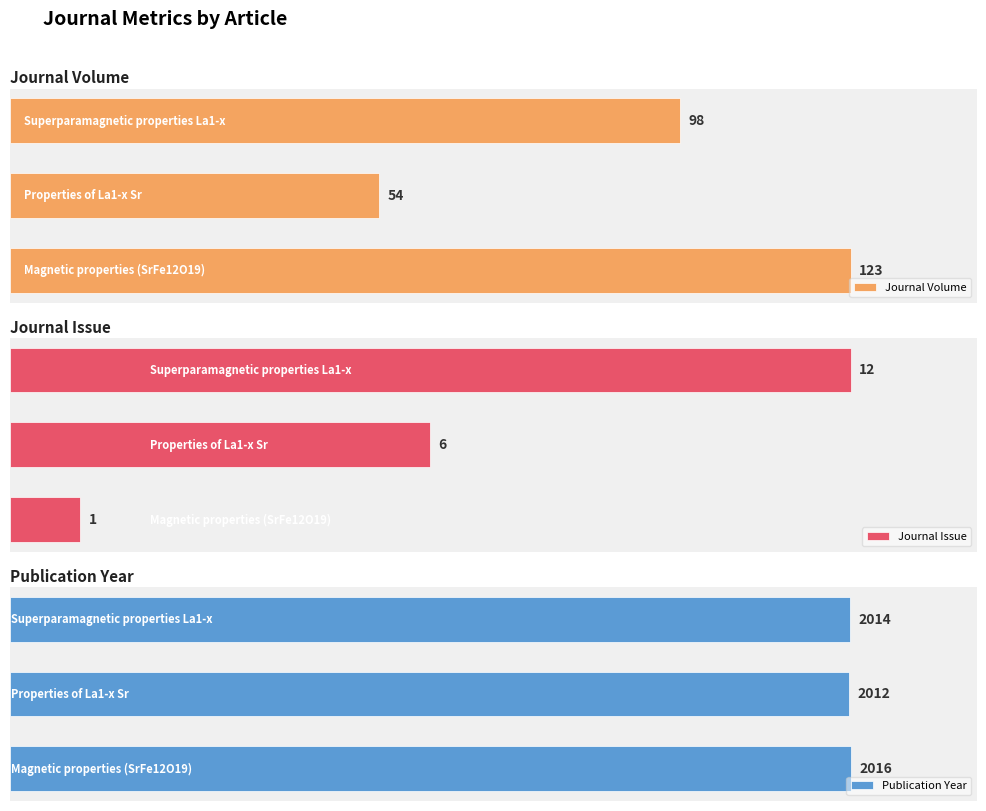

Is it true that Publication Year equals 1097 at 2?

False